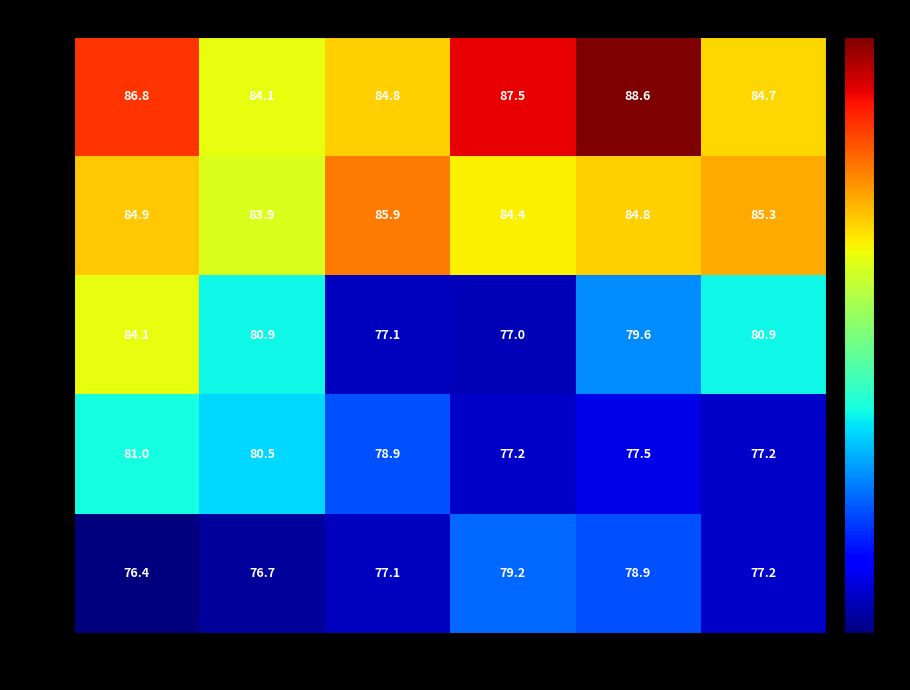

Which series has the largest range (max minus min)?

1980